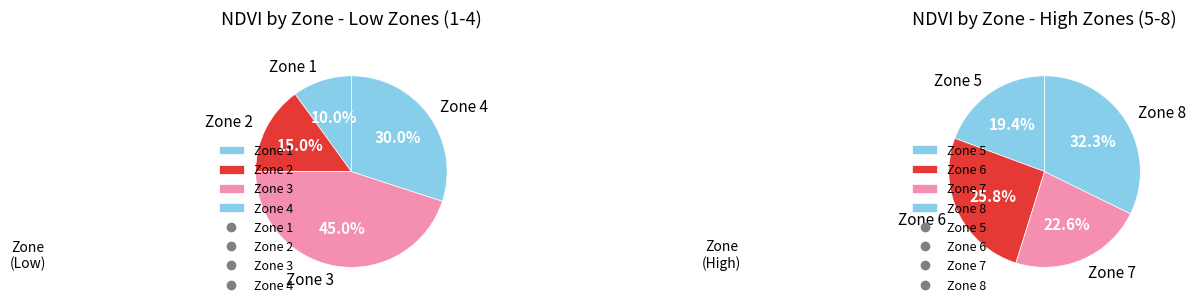

Which has a higher value, Zone 8 or Zone 7?

Zone 8